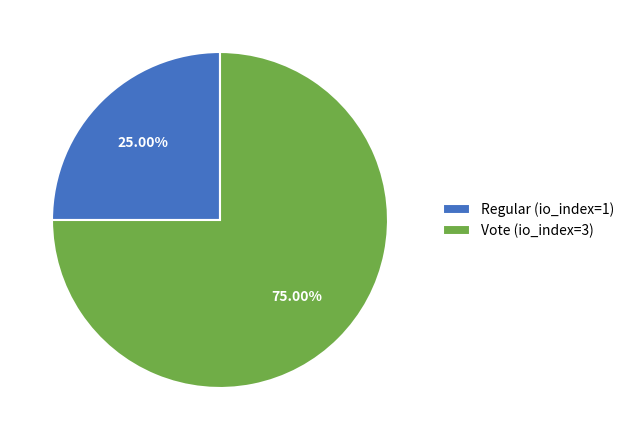

Which has a higher value, Regular (io_index=1) or Vote (io_index=3)?

Vote (io_index=3)